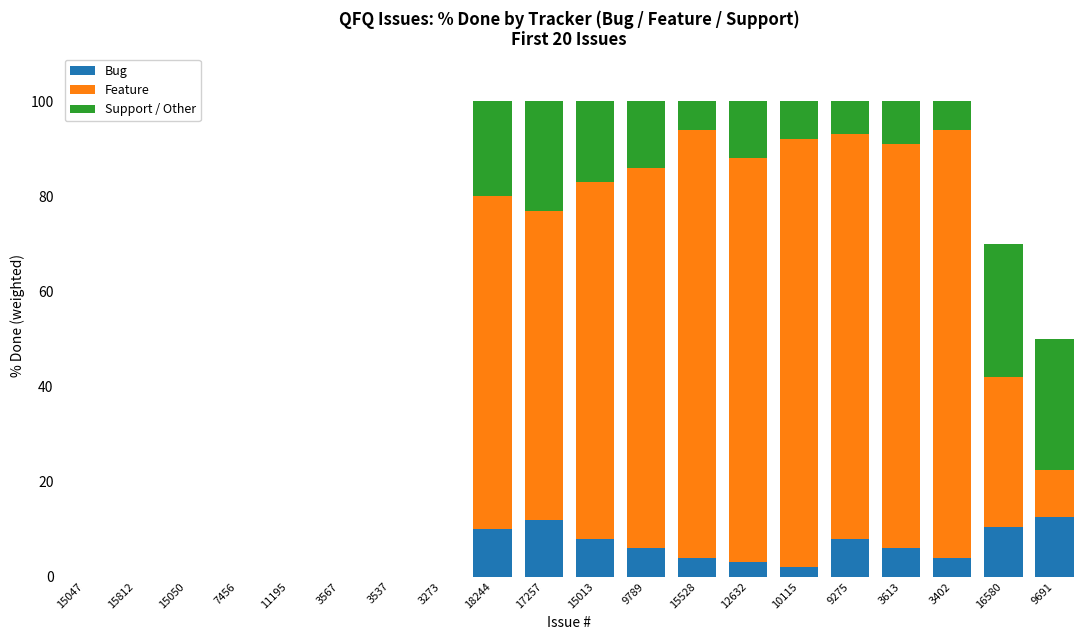

What is the sum of the Bug values at 15047 and 9275?

8.0